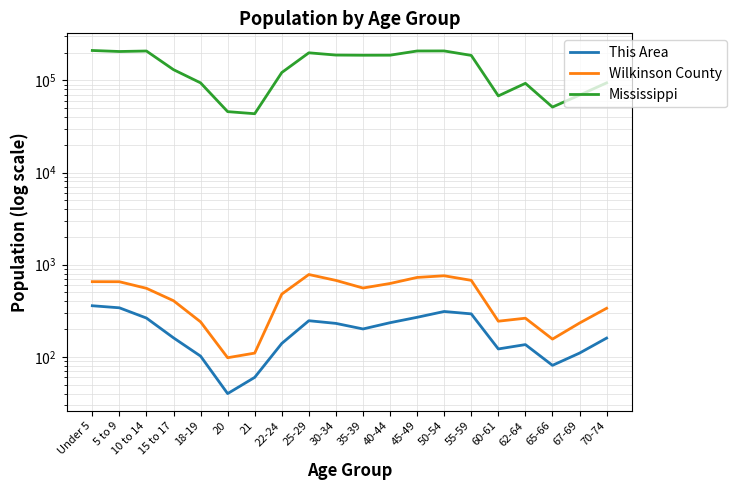

The value of This Area at 67-69 is 189. True or false?

False